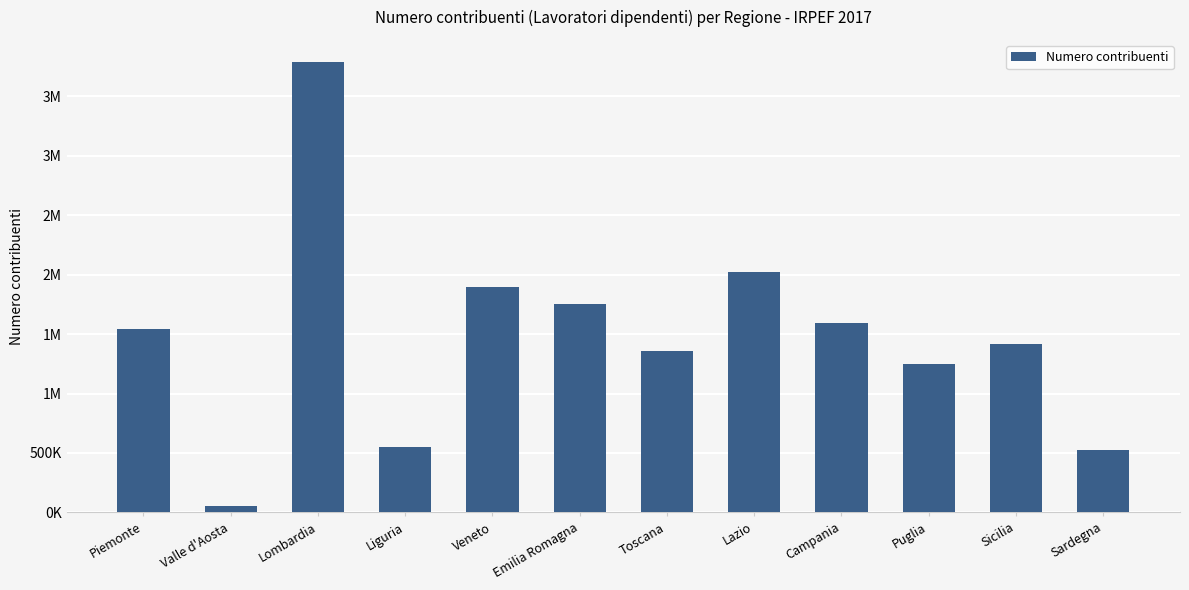

What is the sum of all values?

17736811